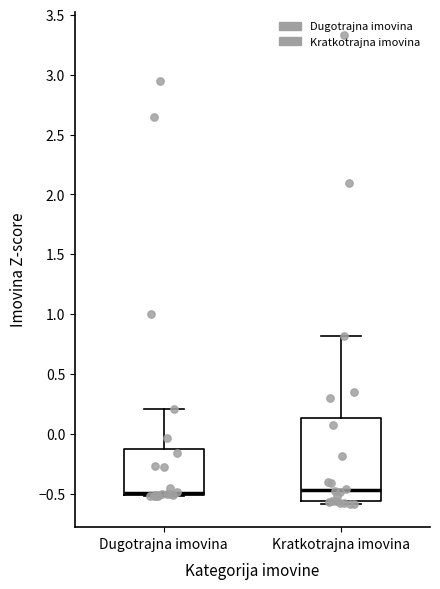

Where does the median line of the box for Kratkotrajna imovina sit on the y-axis? The values are not printed on the chart, so give them approximately, as read against the axis.

-0.45